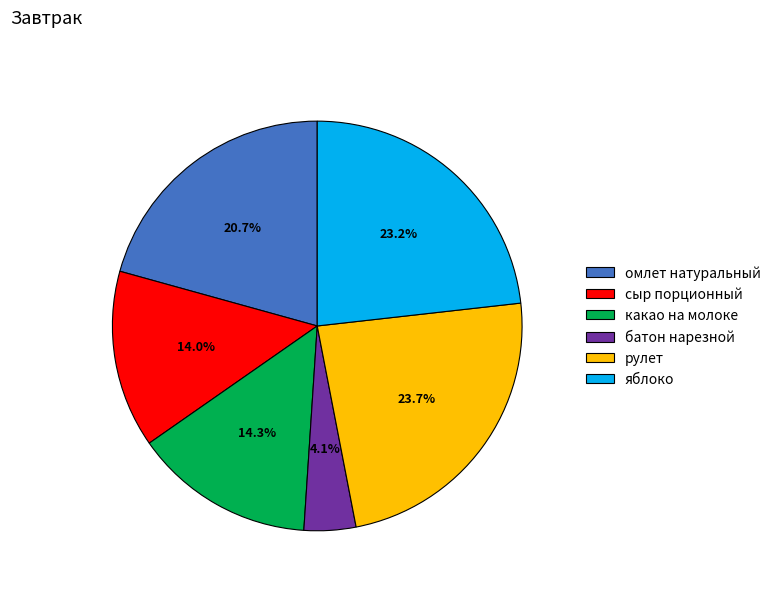

Does омлет натуральный account for over 50% of the chart?

No